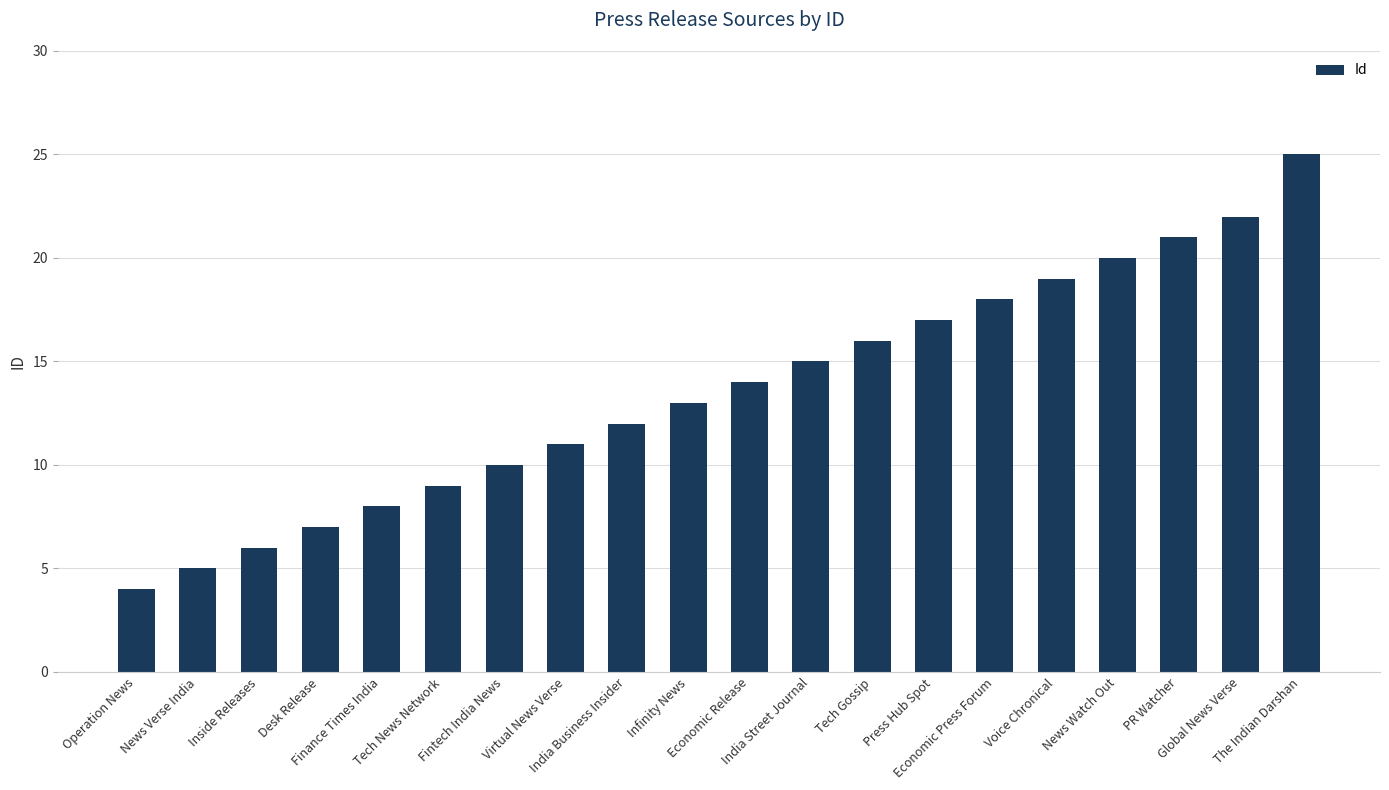

What is the label of the 12th bar from the left?

India Street Journal